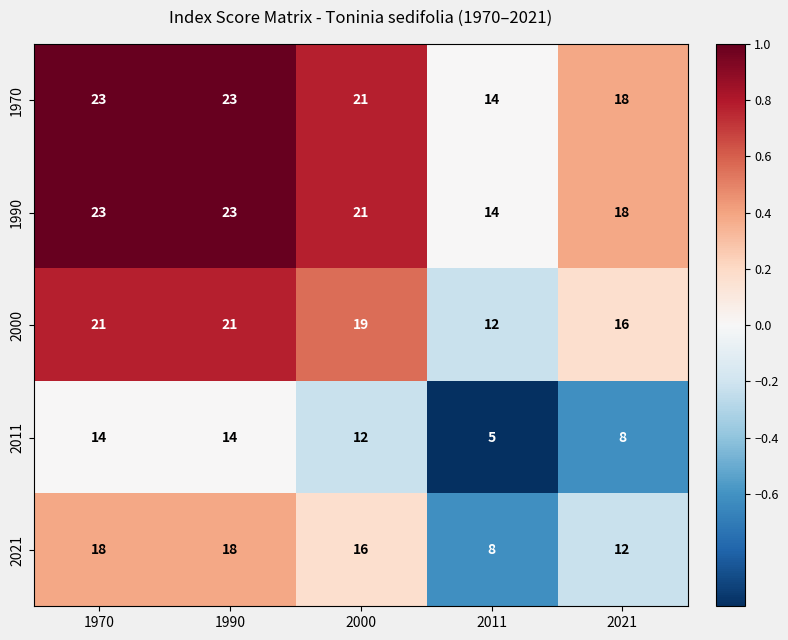

What is the sum of all 1990 values?

99